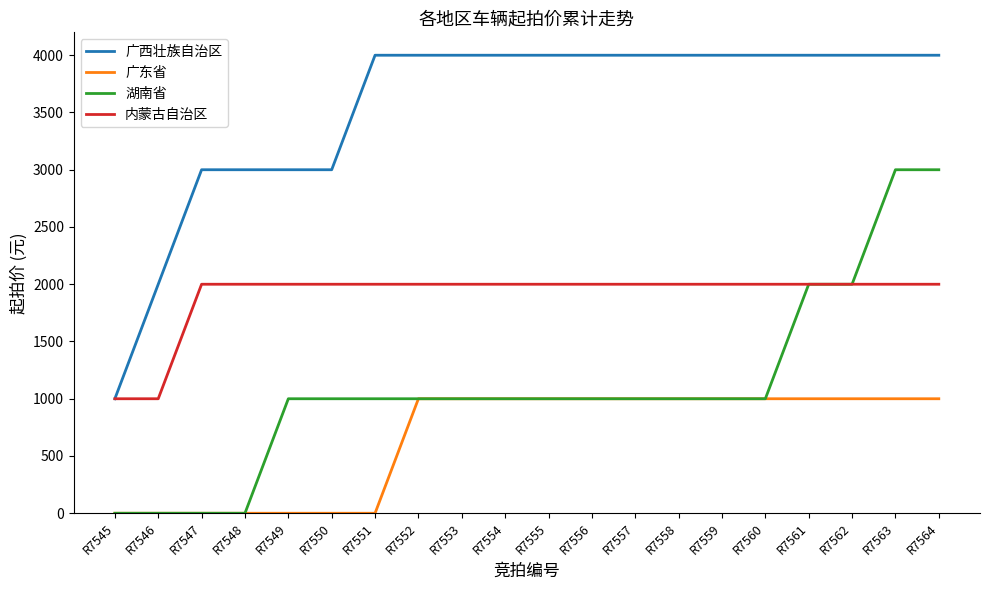

True or false: 广西壮族自治区 and 湖南省 intersect in this chart.

False